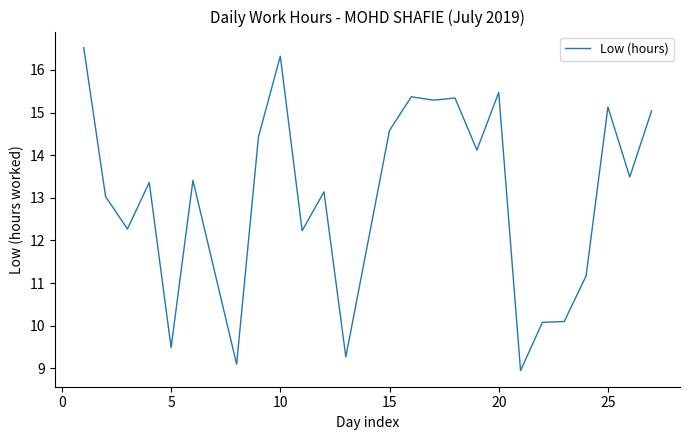

What is the maximum value shown in the chart?

16.5